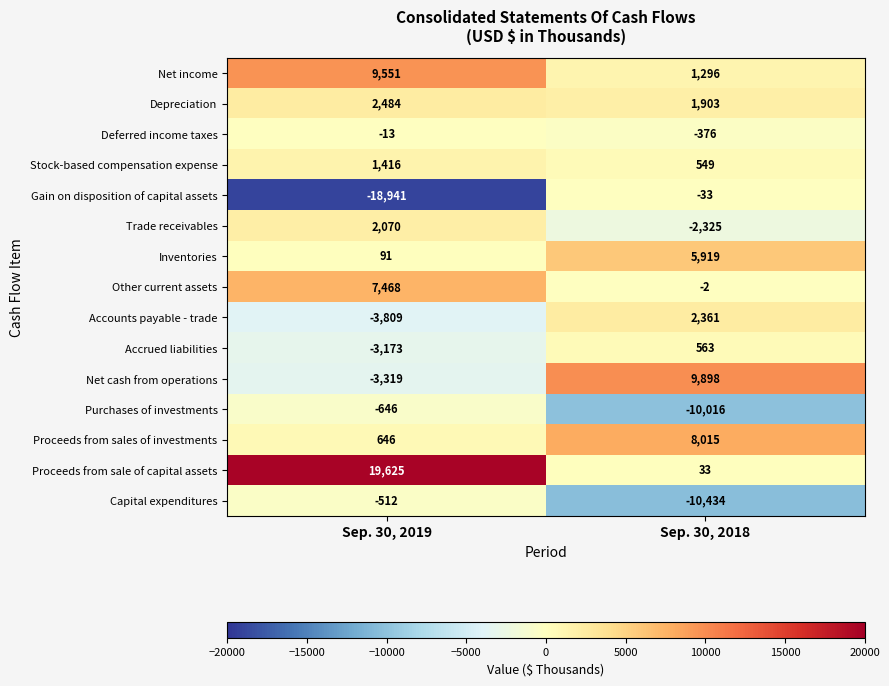

What is the smallest value displayed?

-18941